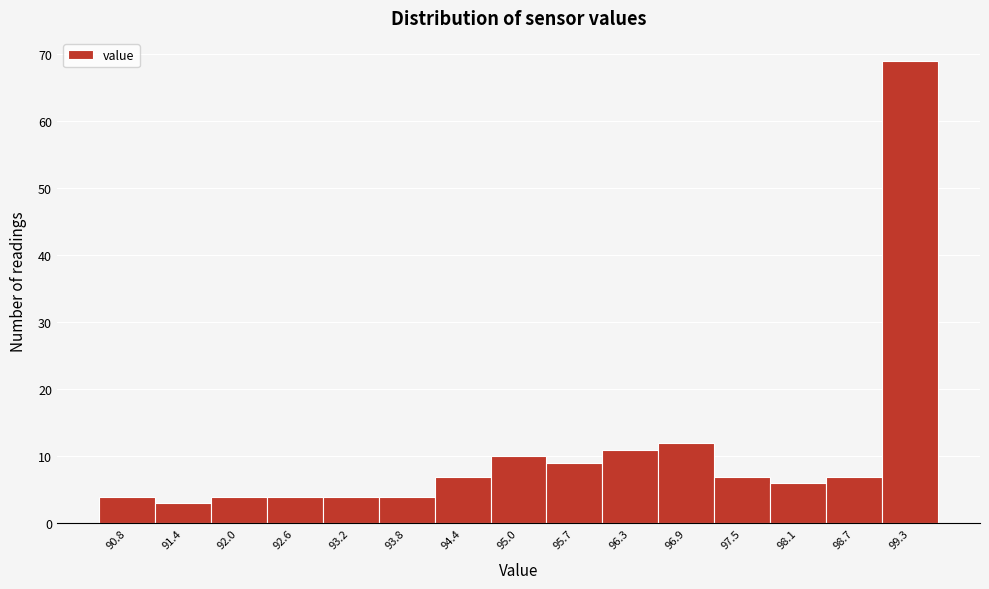

Reading right to left, extract all data points from this chart.

69	7	6	7	12	11	9	10	7	4	4	4	4	3	4